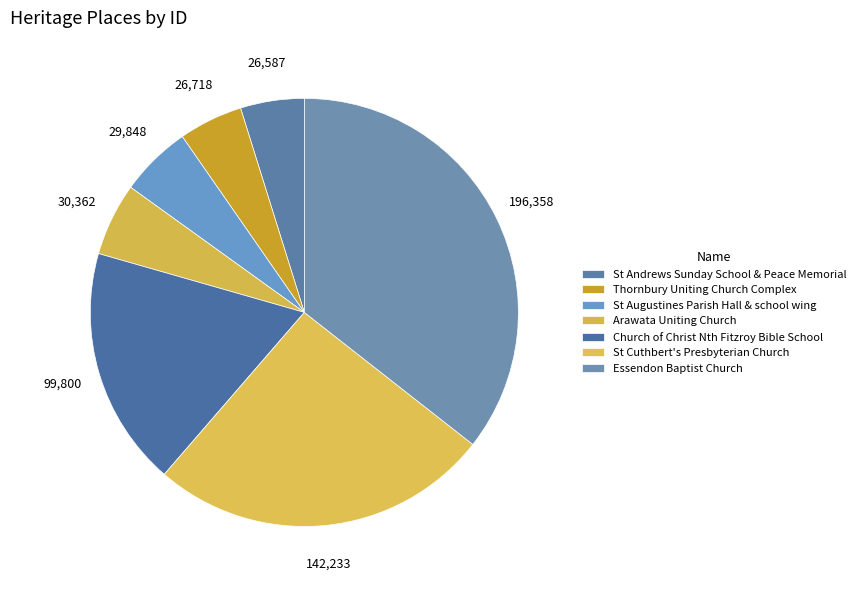

Does any single category account for the majority?

No